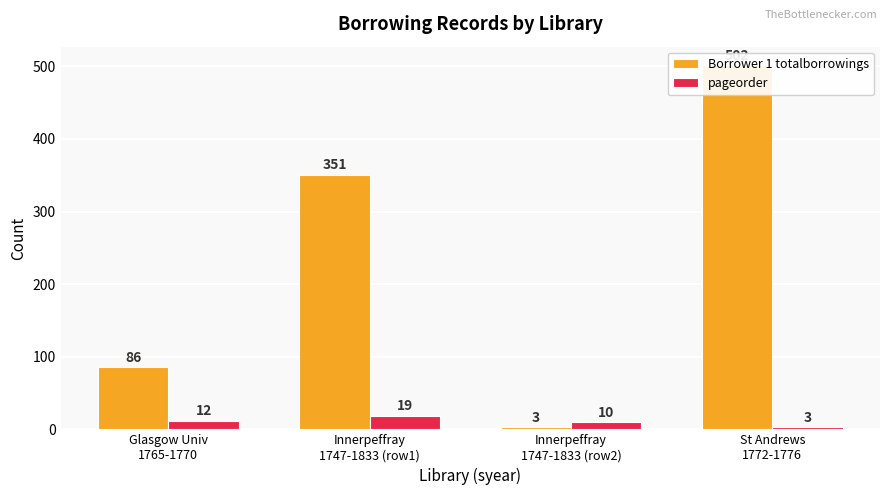

What is the sum of the pageorder values at Innerpeffray
1747-1833 (row1) and St Andrews
1772-1776?

22